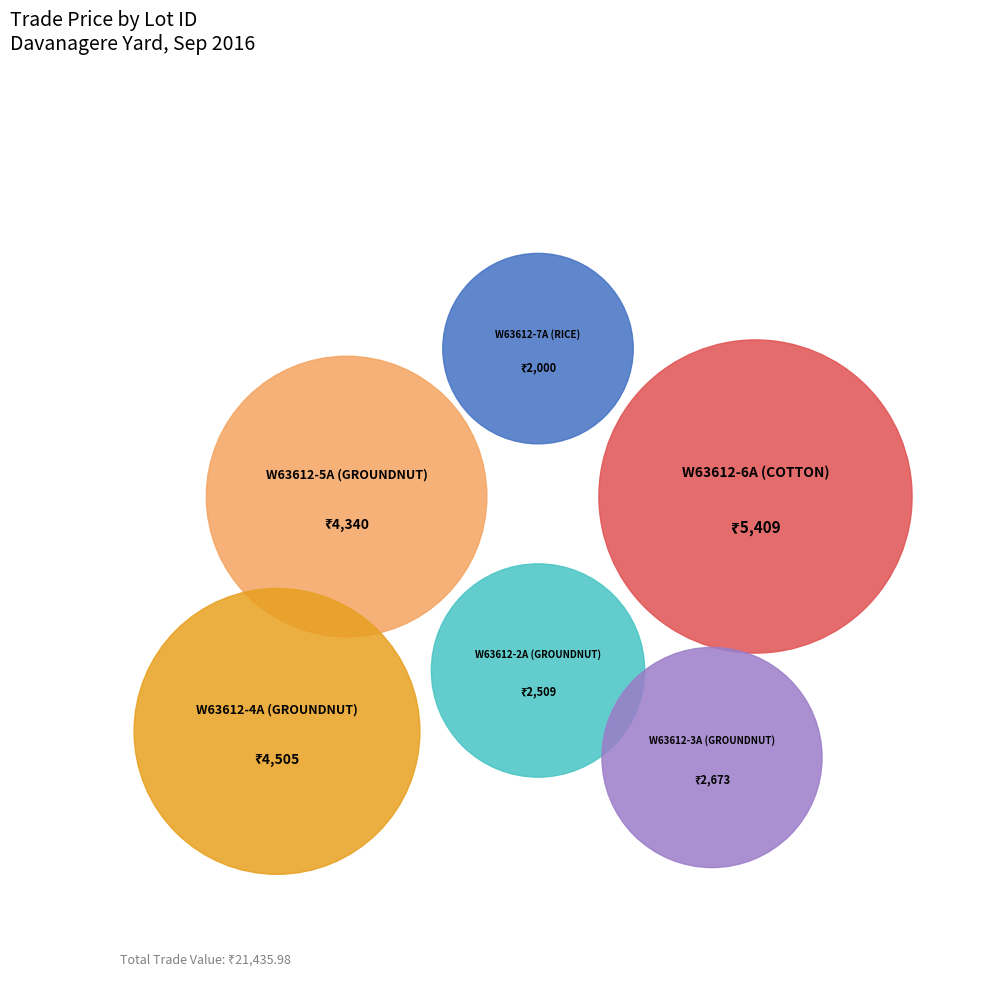

Does W63612-4A (GROUNDNUT) account for over 50% of the chart?

No